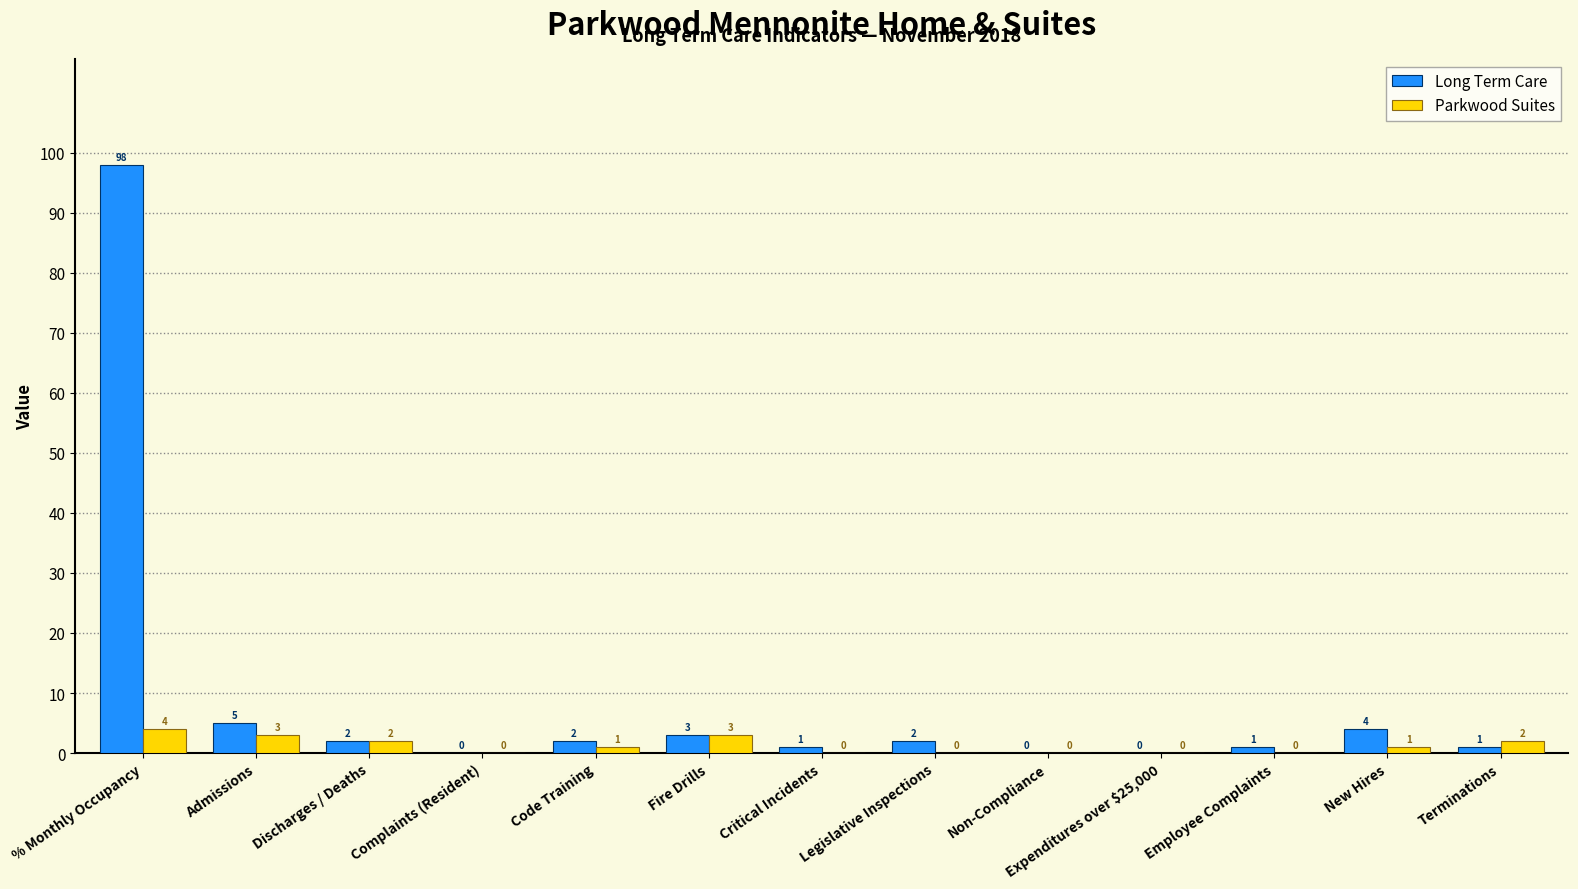

True or false: Long Term Care has a value of 1 at Employee Complaints.

True